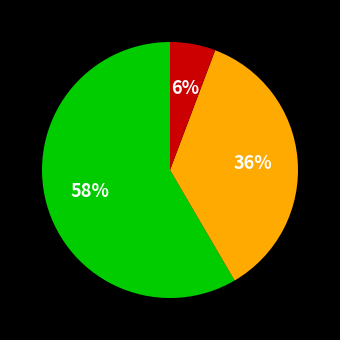

Does any single category account for the majority?

Yes